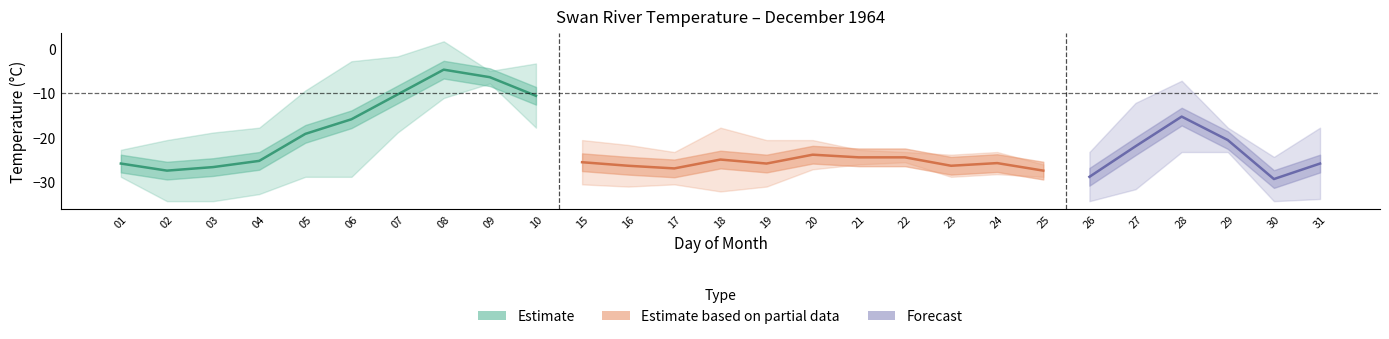

At which category does Max Temp (°C) reach its first local valley?

09